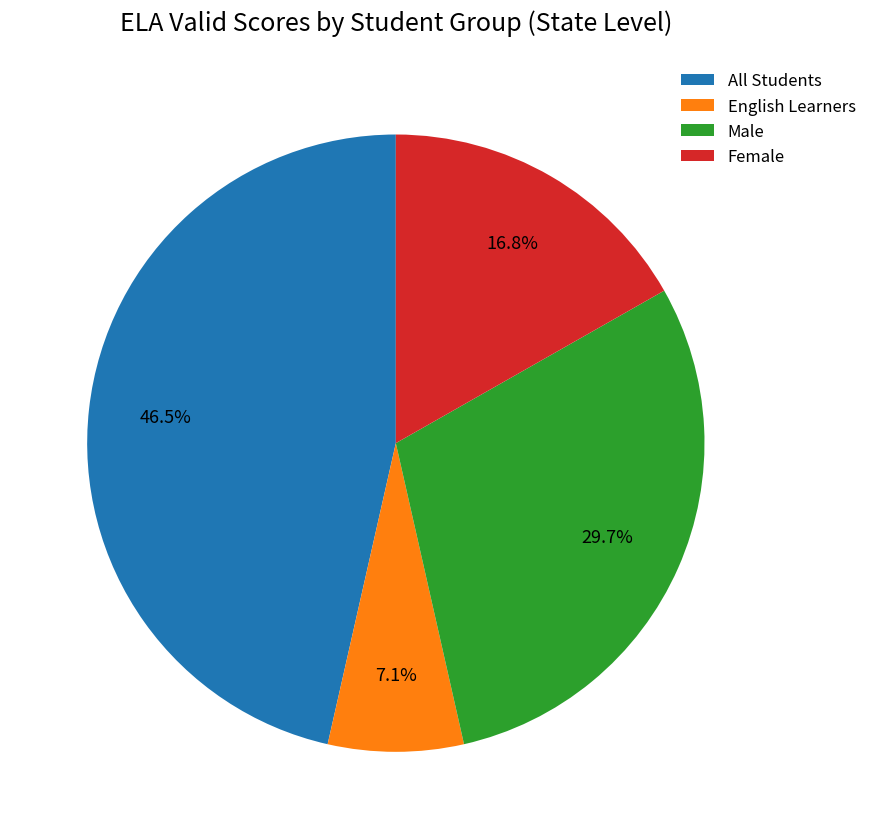

What percentage is the English Learners slice, to the nearest percent?

7%